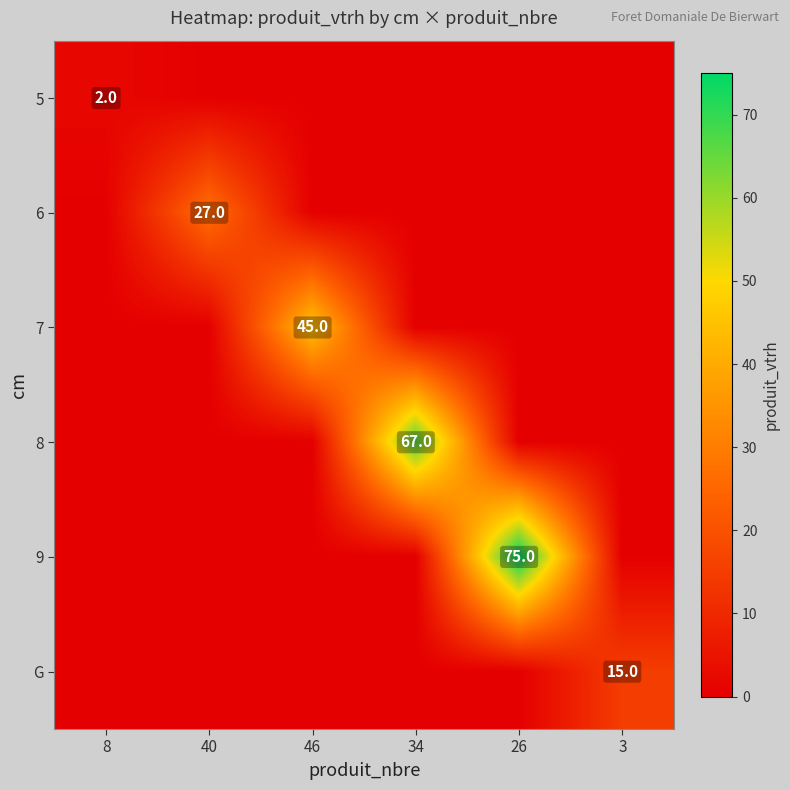

How many values in 8 are above zero?

1